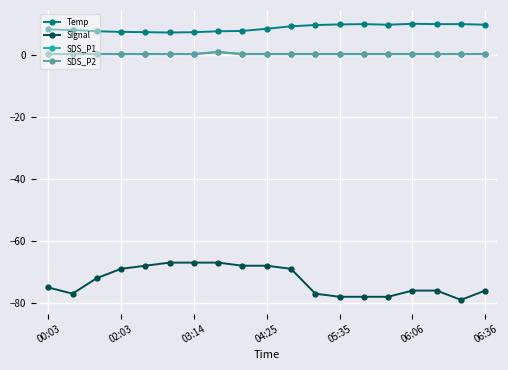

Which series has the largest total across all categories?

Temp